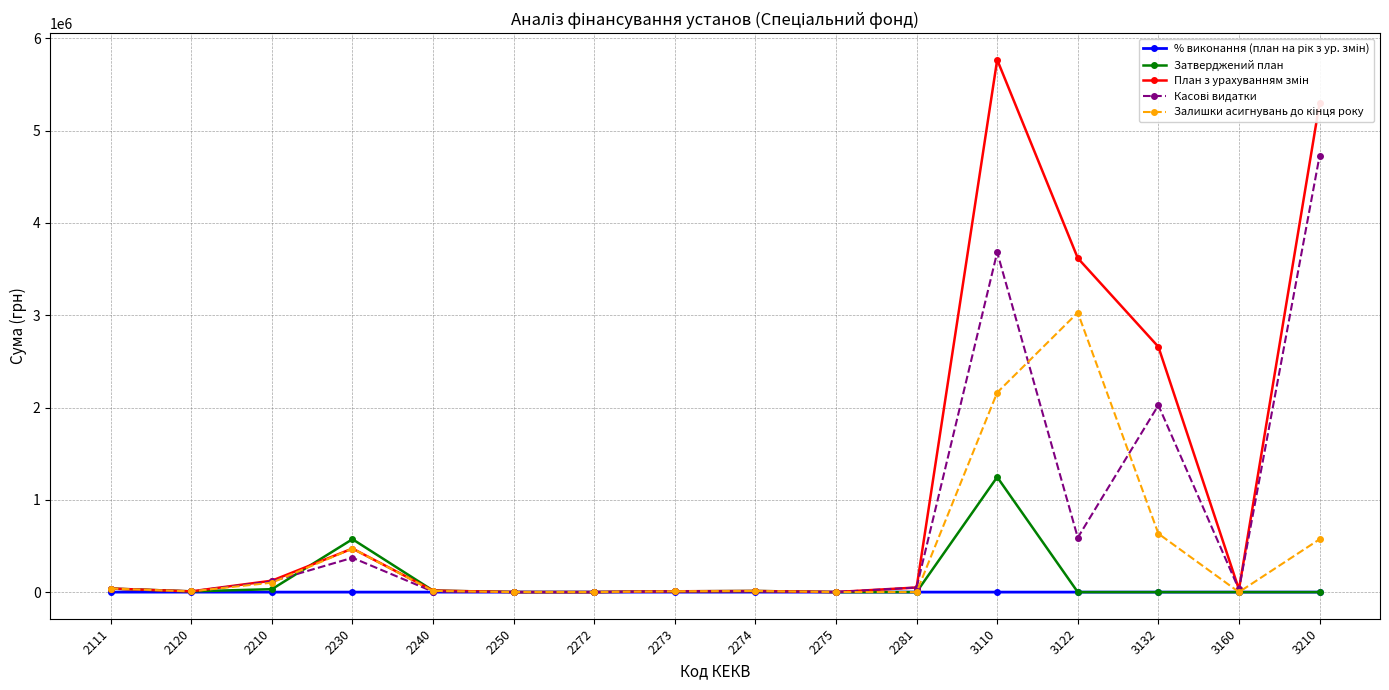

What is the maximum value shown in the chart?

5768724.3